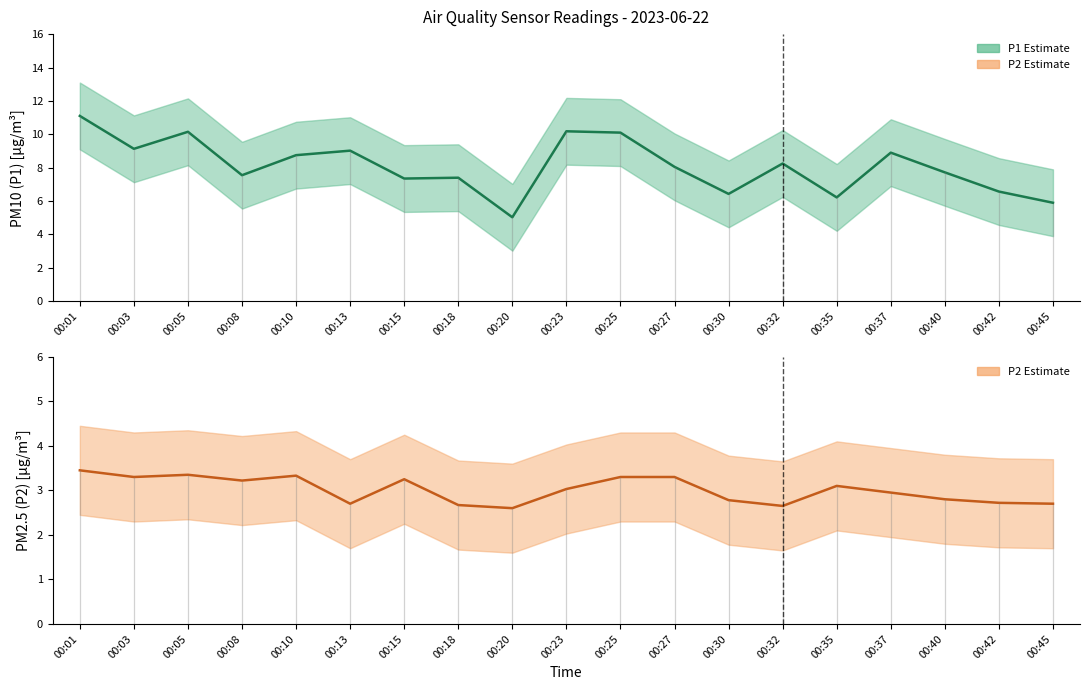

What is the sum of all P1 (PM10) values?

153.8